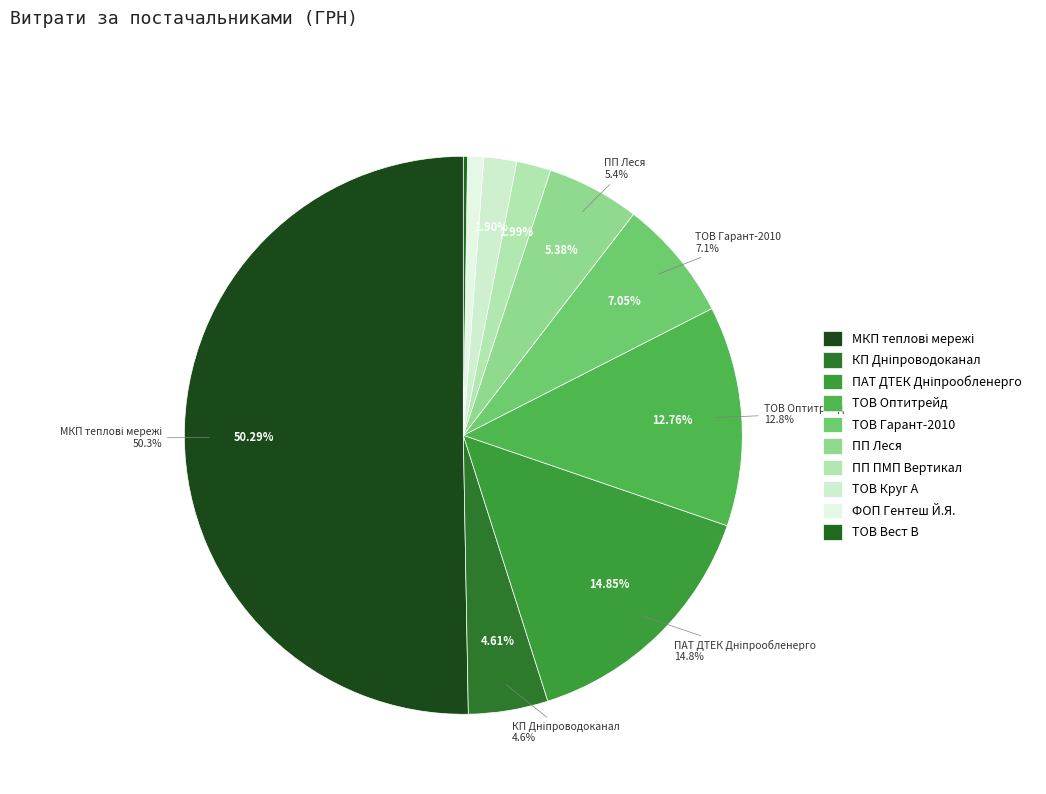

Is the sum of КП Дніпроводоканал and ПАТ ДТЕК Дніпрообленерго greater than half?

No